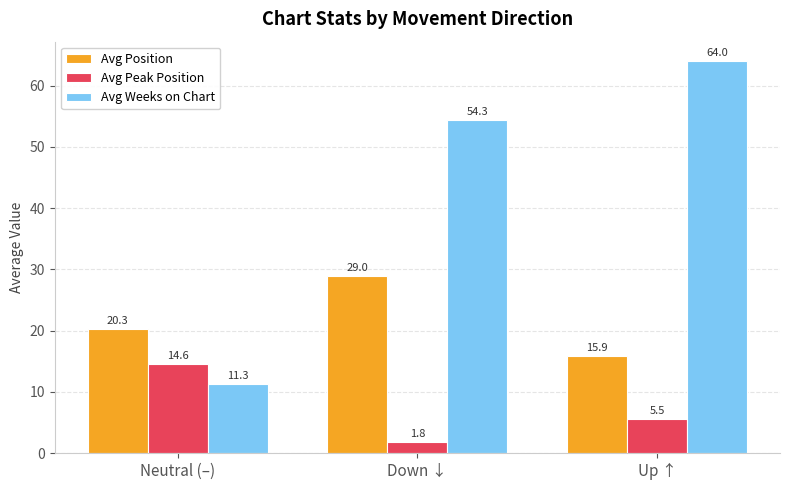

Rank the categories by Avg Weeks on Chart value from highest to lowest.

Up ↑, Down ↓, Neutral (–)